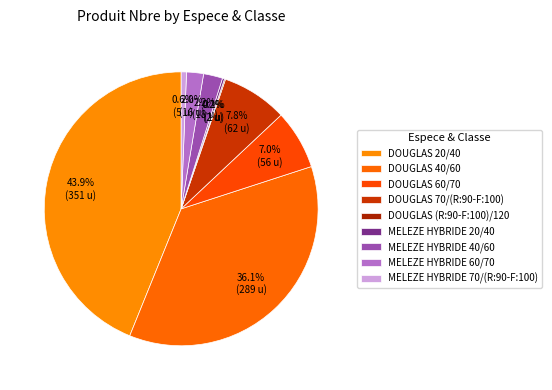

Which category has the biggest portion of the pie?

DOUGLAS 20/40